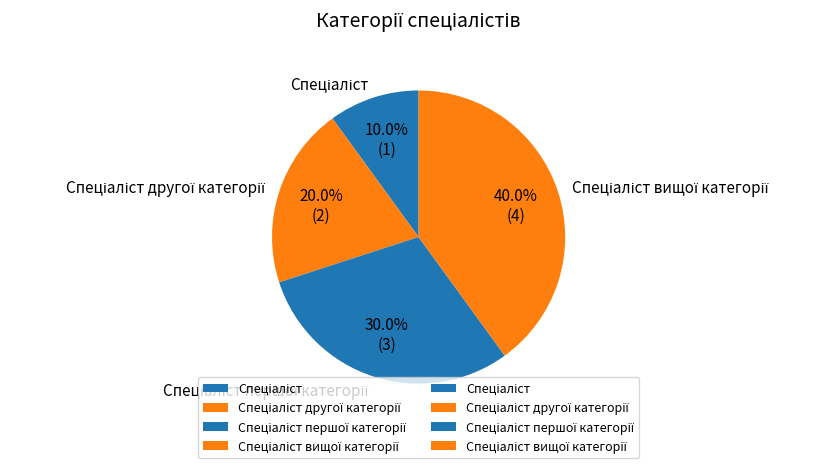

Does any single category account for the majority?

No